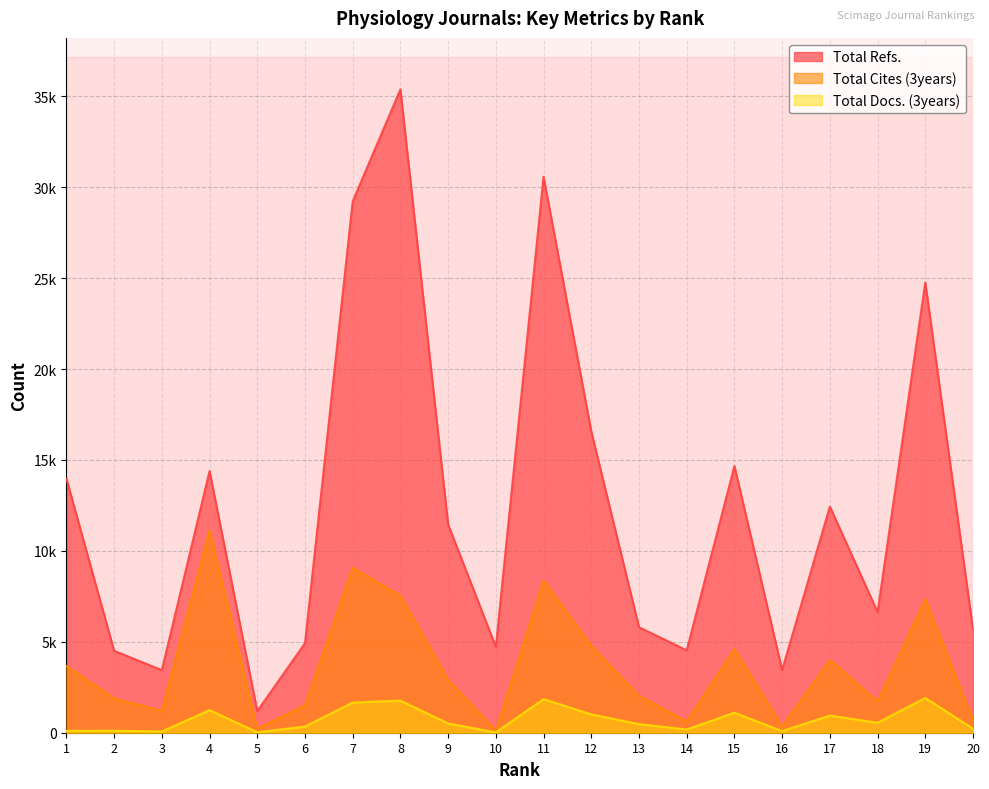

What is the average value of the Total Refs. series?

12416